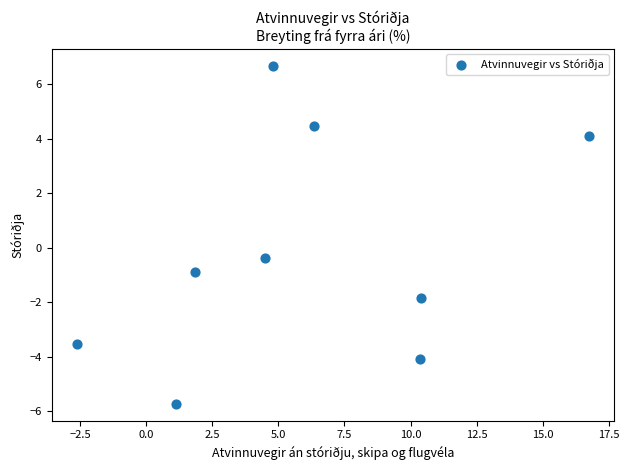

What is the range of Y values (max minus min)?

12.4